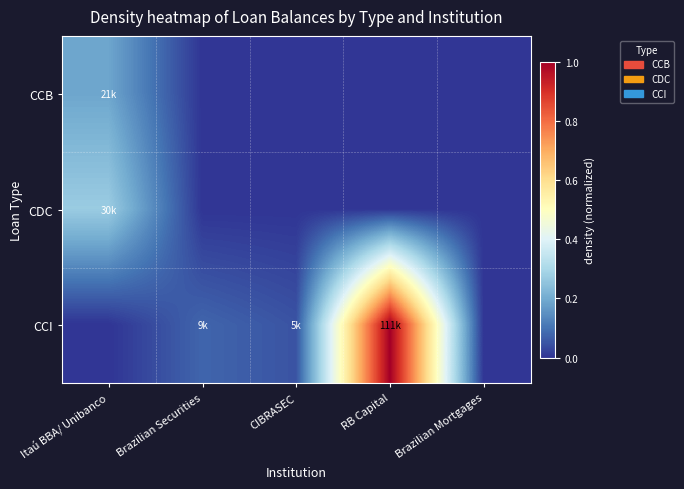

Which series has the widest spread of values?

CCI